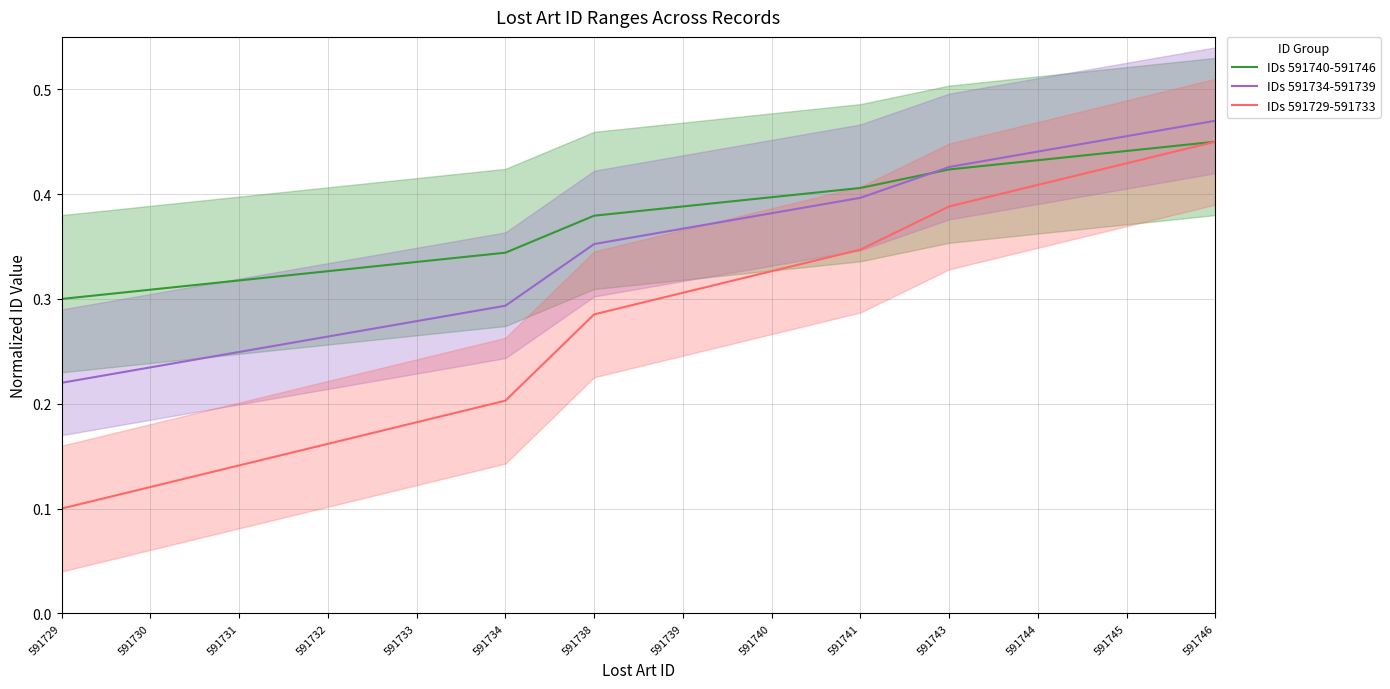

At which label is IDs 591740-591746 closest to 0?

591729